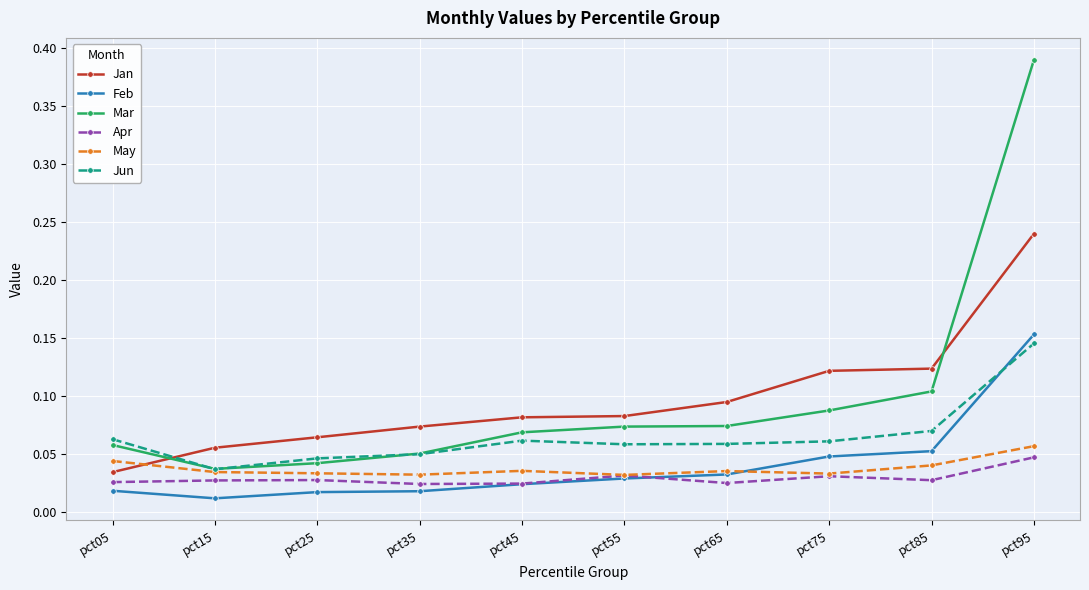

True or false: Jun has a value of 0.1 at pct95.

True